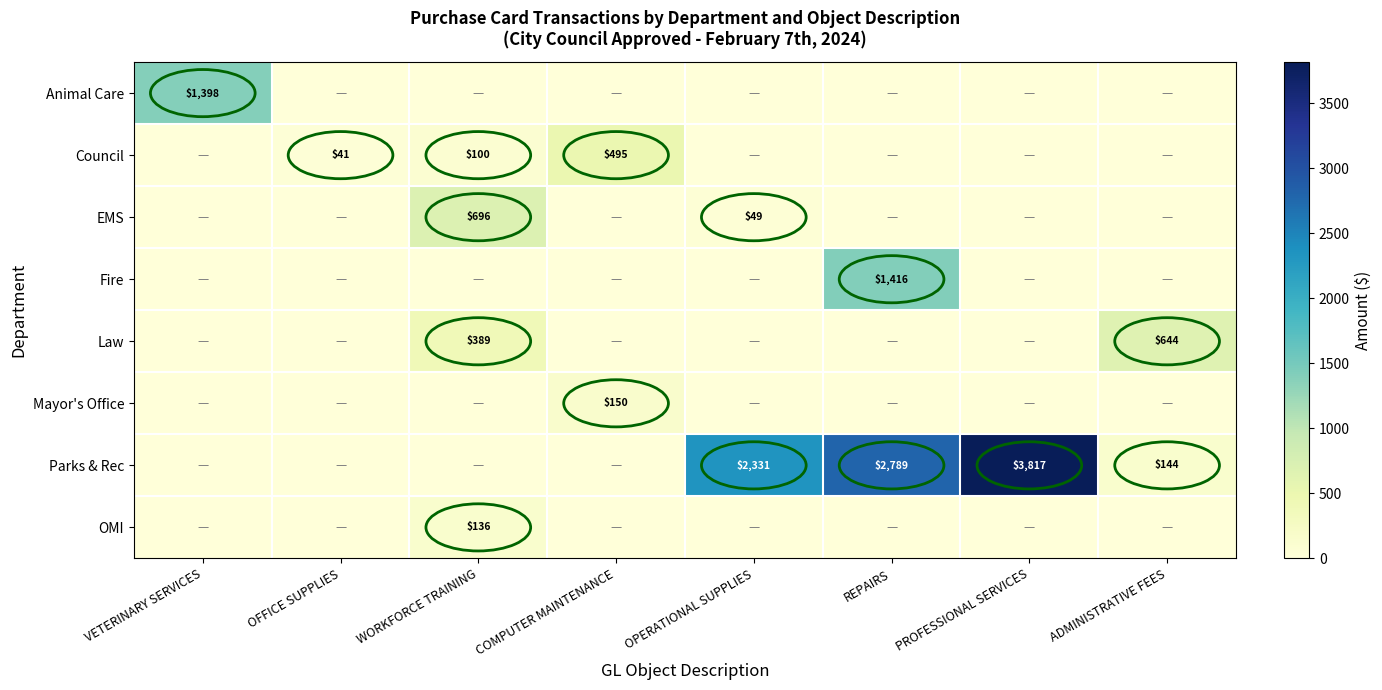

True or false: Mayor's Office has a value of 150 at COMPUTER MAINTENANCE.

True